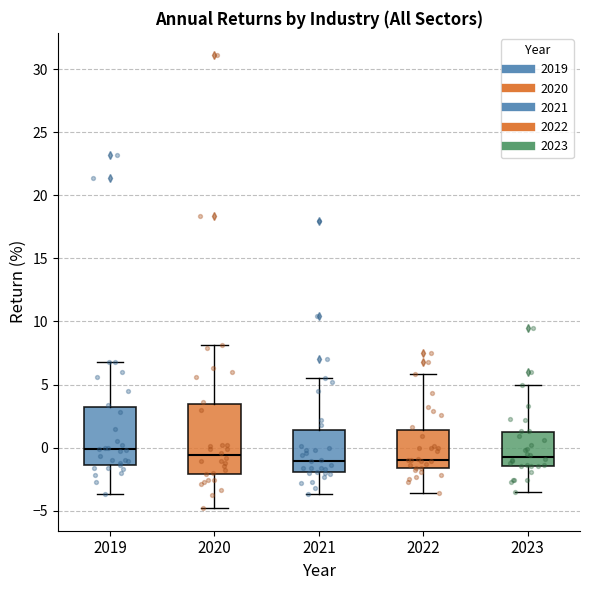

Reading left to right, transcribe this box plot: for each box, give where its median line is, the range the box spans, and where its two whiskers end, as read against the y-axis. The values are not printed on the chart, so give them approximately, as read against the axis.

2019: median 0.0, box -1.5 to 3.5, whiskers -3.5 to 7.0
2020: median -0.5, box -2.0 to 3.5, whiskers -5.0 to 8.0
2021: median -1.0, box -2.0 to 1.5, whiskers -3.5 to 5.5
2022: median -1.0, box -1.5 to 1.5, whiskers -3.5 to 6.0
2023: median -0.5, box -1.5 to 1.0, whiskers -3.5 to 5.0